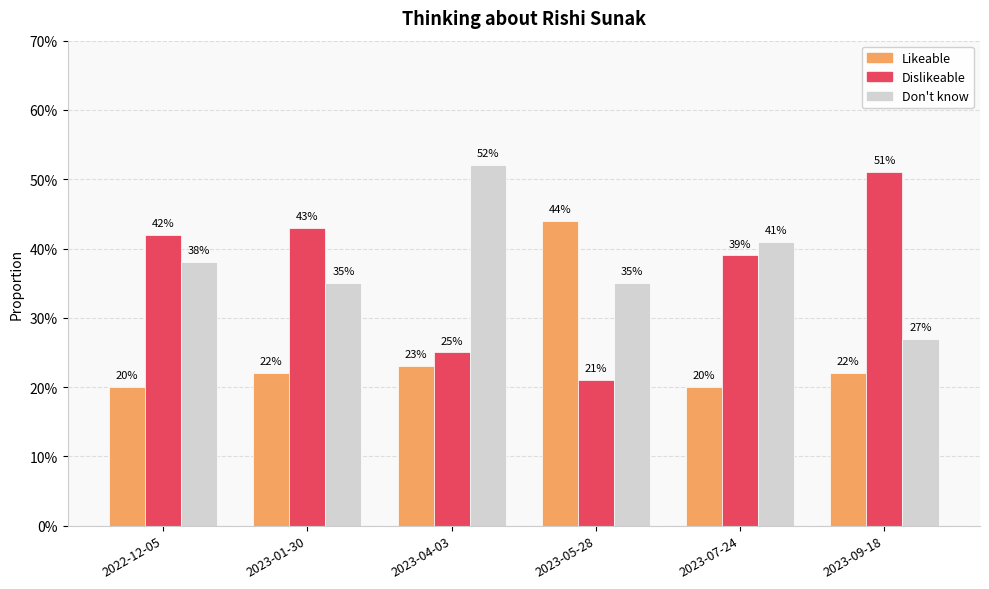

How many Don't know values are between 0 and 1?

6